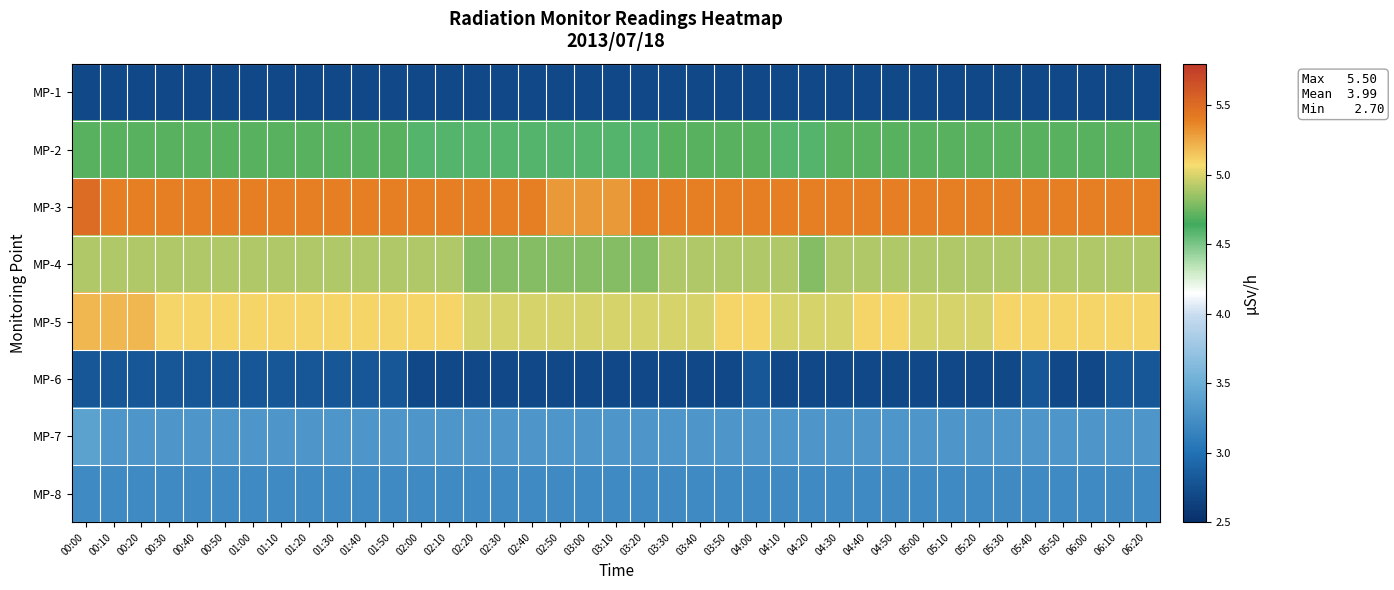

At which category is the sum across all series the highest?

00:00